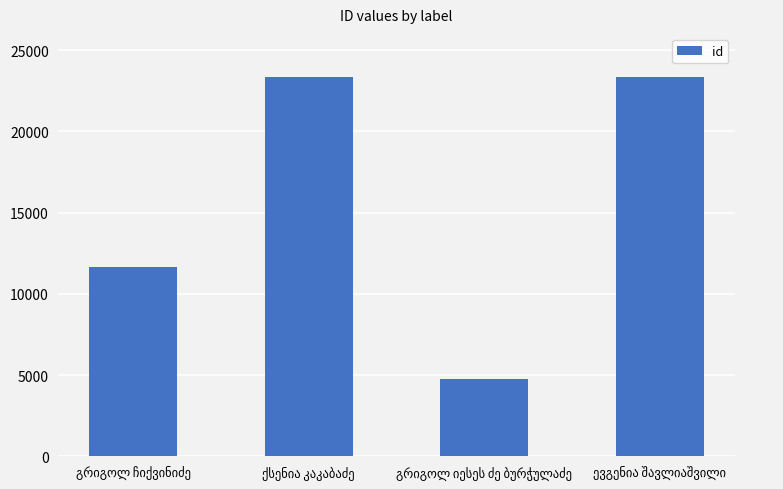

What is the value of the 4th bar from the left?

23375